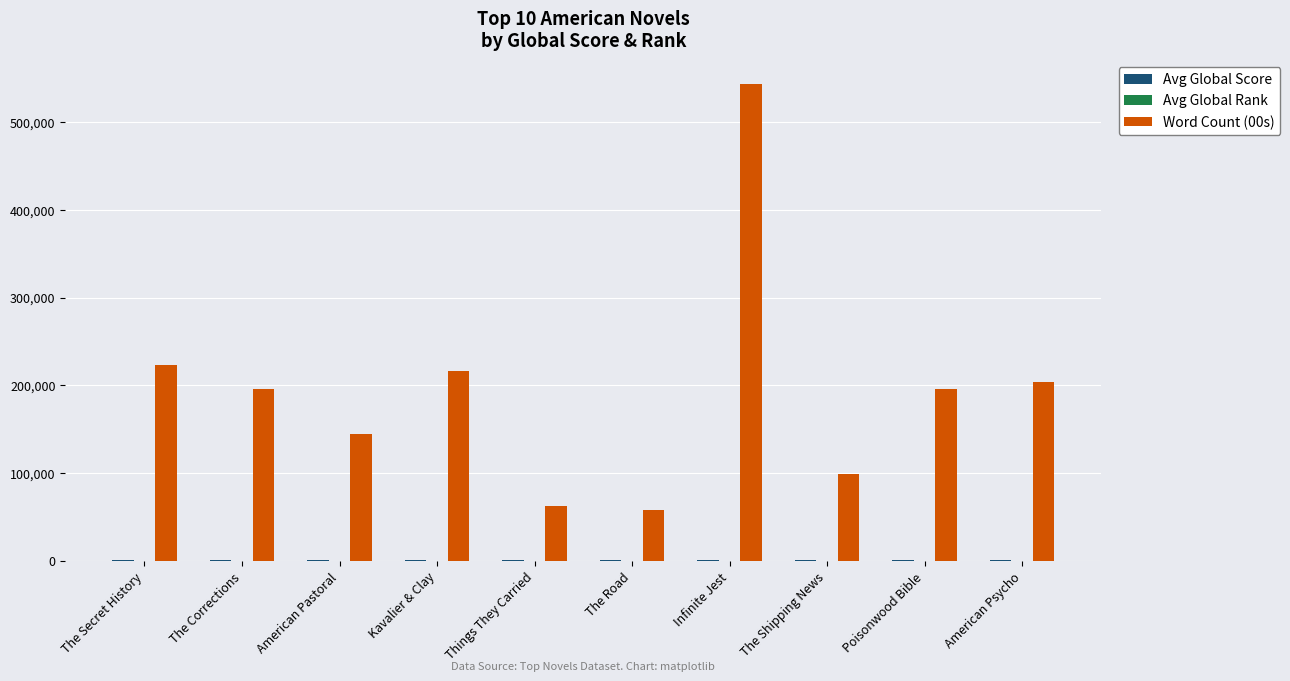

How many groups of bars are there?

10